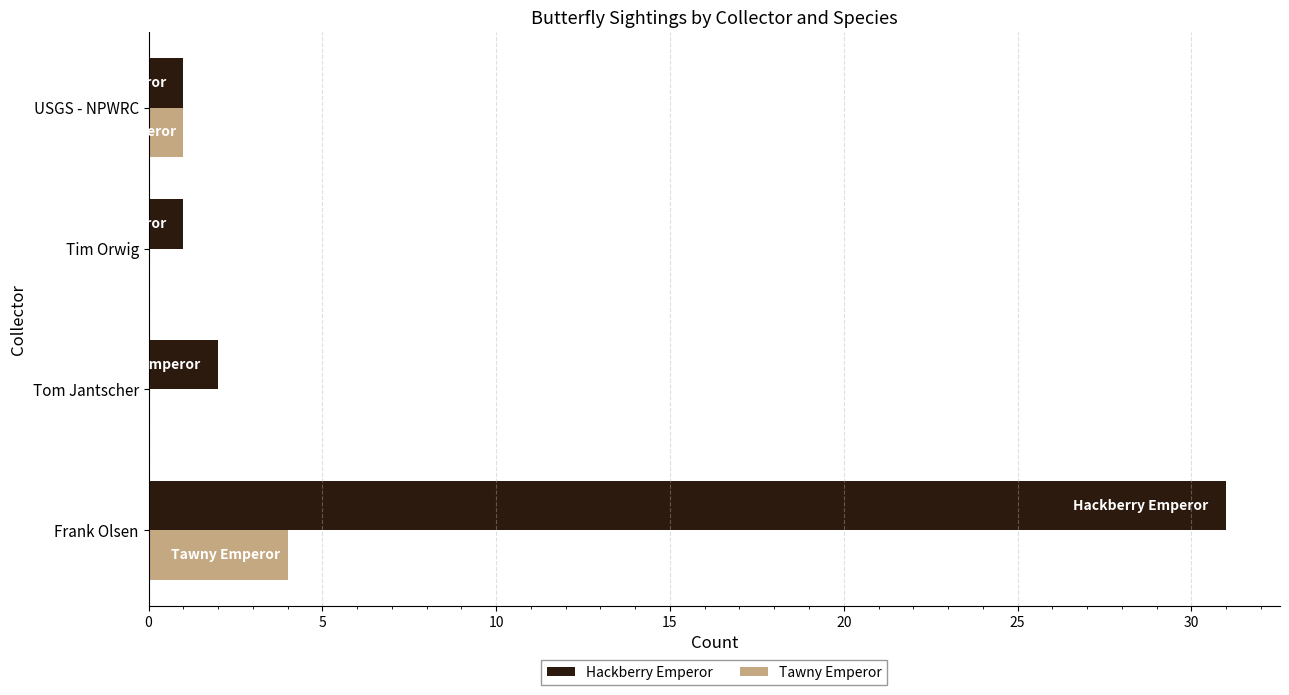

At which category is the sum across all series the highest?

Frank Olsen